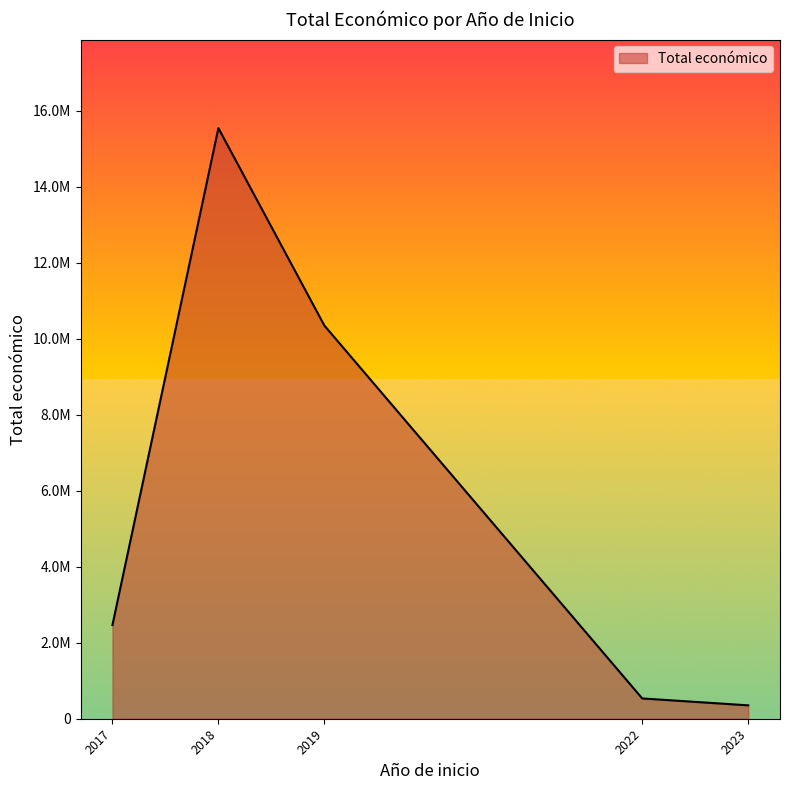

Is this an area chart (filled region under the line)?

Yes